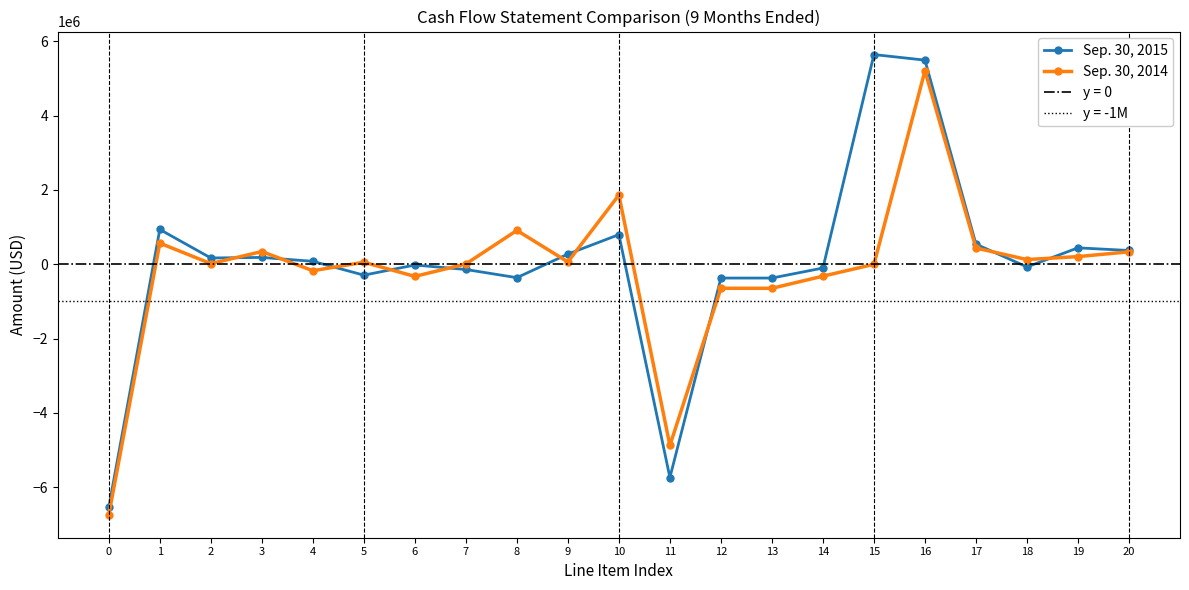

What is the difference between the highest and lowest values at 18?

198666